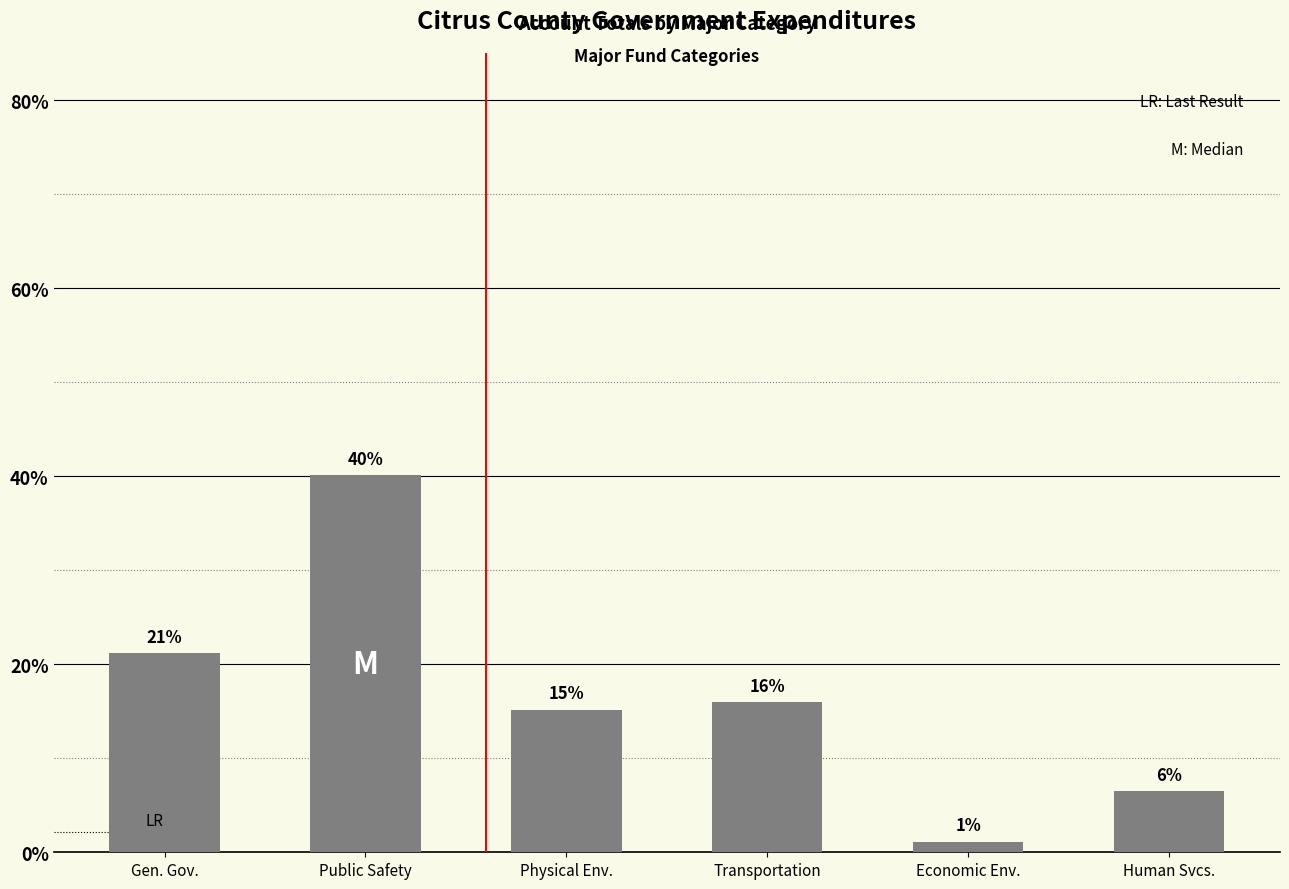

Reading right to left, extract all data points from this chart.

Human Svcs.=6.5	Economic Env.=1.1	Transportation=16.0	Physical Env.=15.2	Public Safety=40.1	Gen. Gov.=21.2